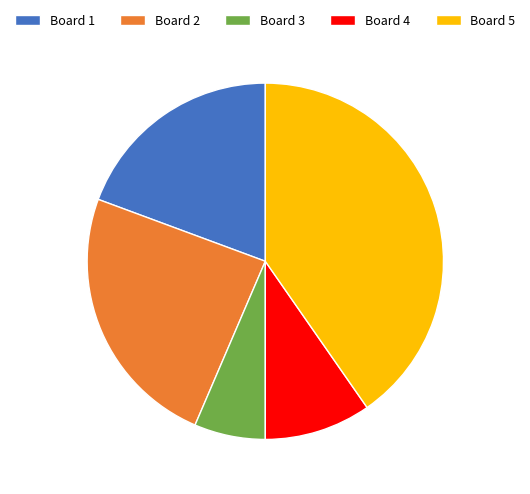

Do Board 5 and Board 1 together represent more than half of the pie?

Yes